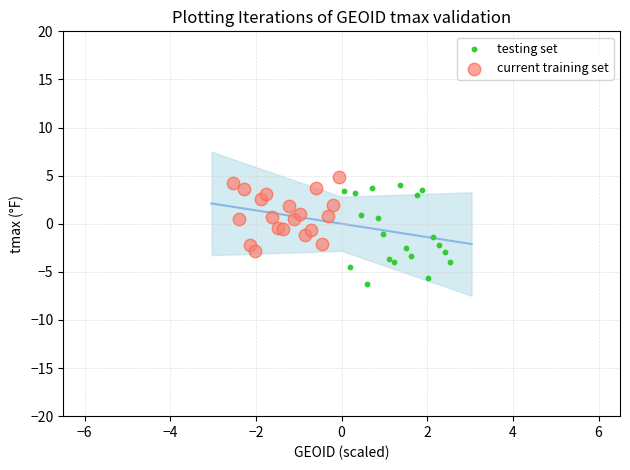

What are all the series names shown in the legend?

testing set, current training set